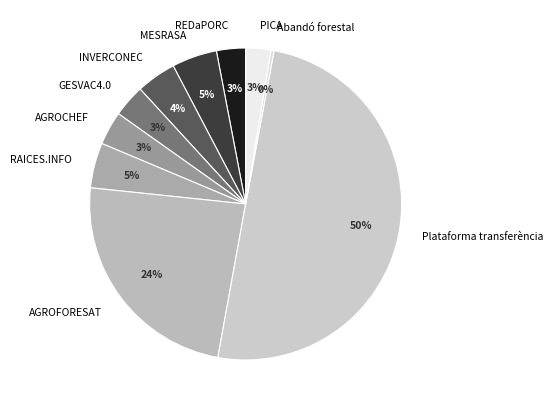

Is it true that REDaPORC is 3% of the pie?

True